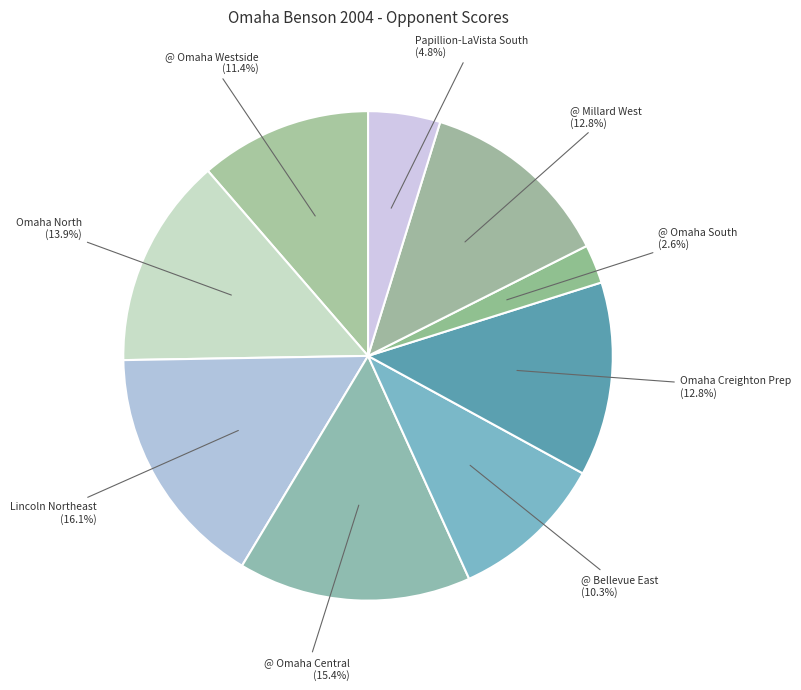

How many slices are in this pie chart?

9